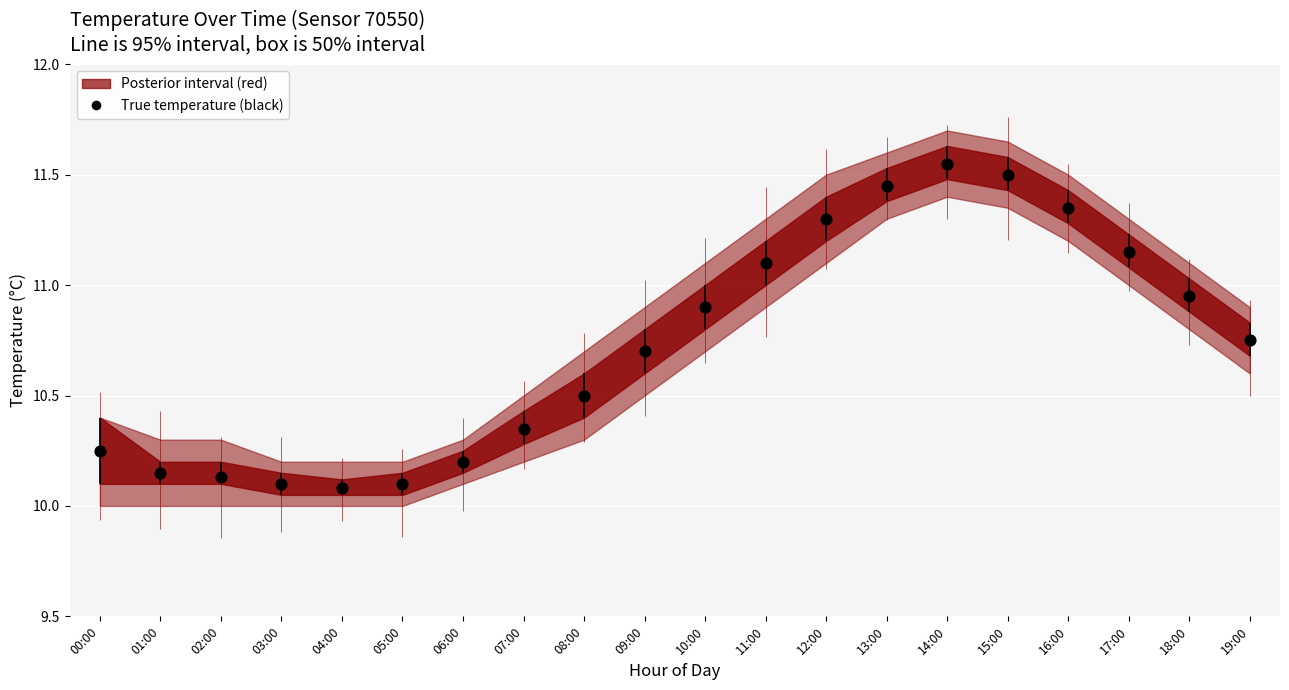

Approximately how many times larger is the value at 19:00 compared to 10:00?

1.0